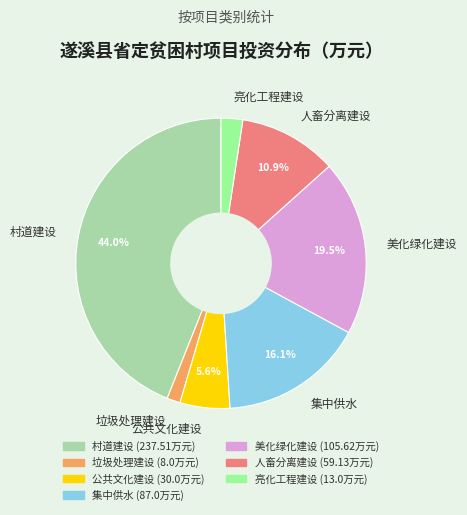

Rank the categories by value from highest to lowest.

村道建设, 美化绿化建设, 集中供水, 人畜分离建设, 公共文化建设, 亮化工程建设, 垃圾处理建设